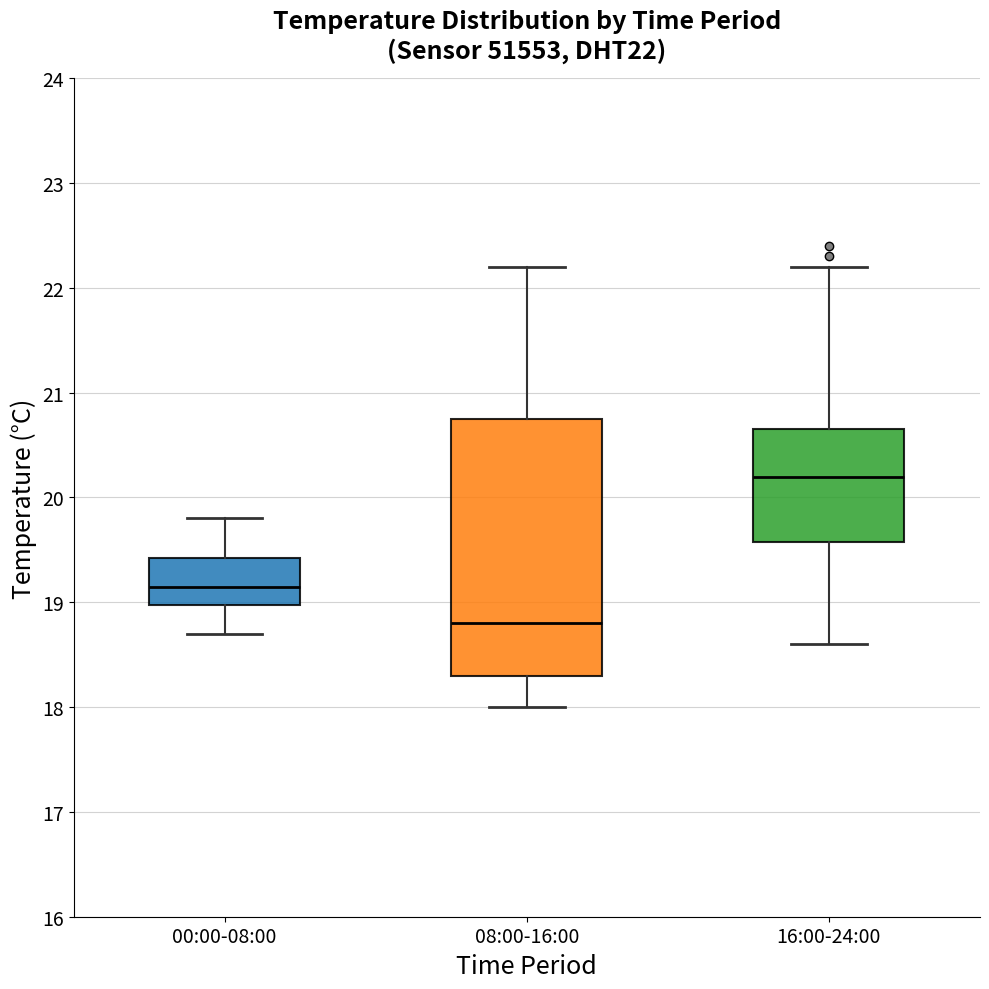

Where does the median line of the box for 08:00-16:00 sit on the y-axis? The values are not printed on the chart, so give them approximately, as read against the axis.

18.8